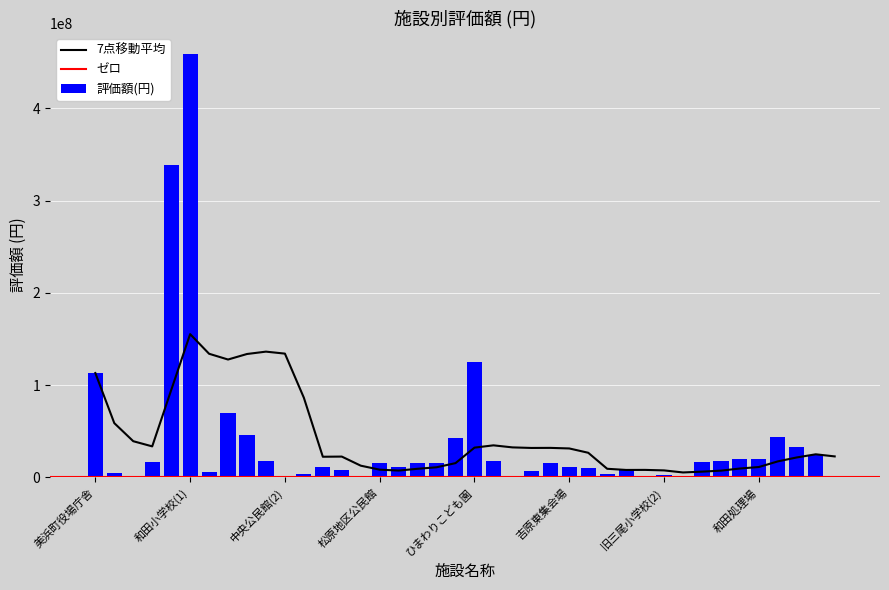

What is the average value?

39395366